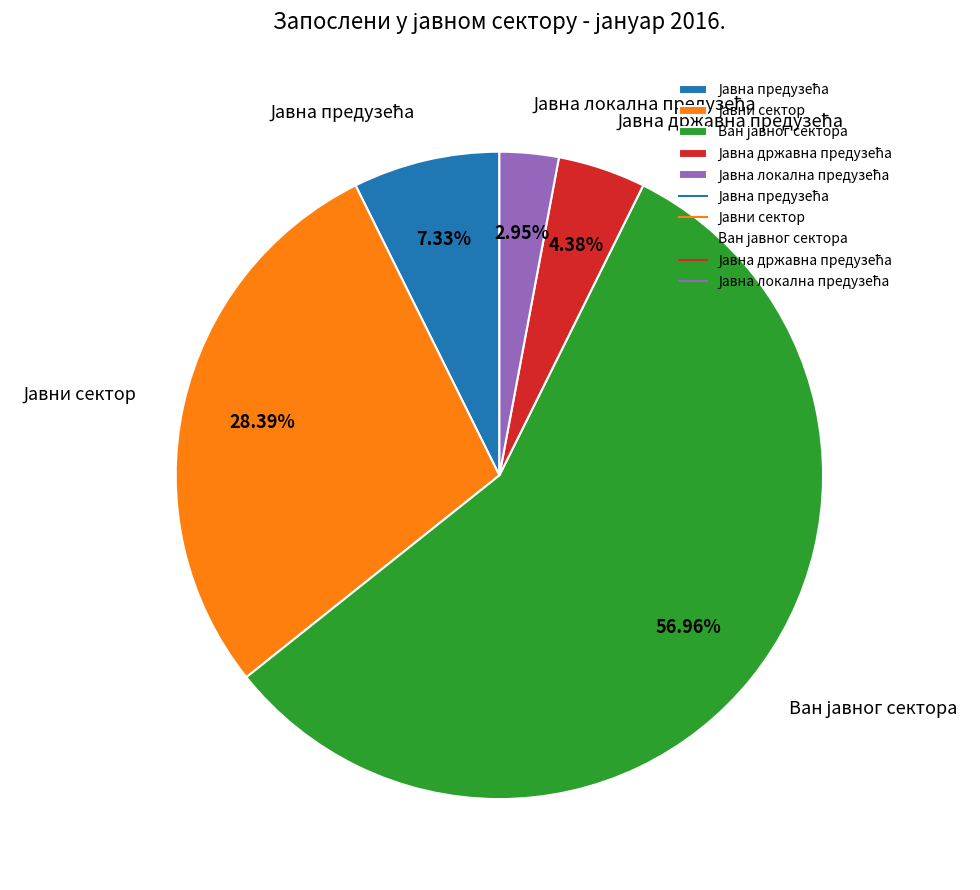

How many segments does this pie chart have?

5